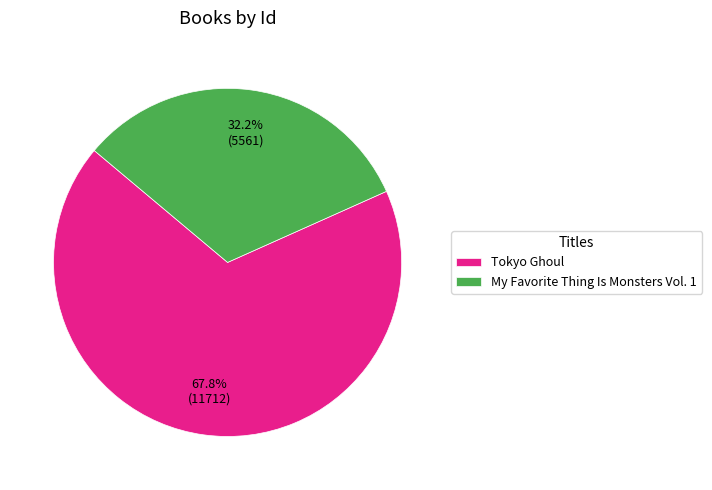

Between Tokyo Ghoul and My Favorite Thing Is Monsters Vol. 1, which is larger?

Tokyo Ghoul